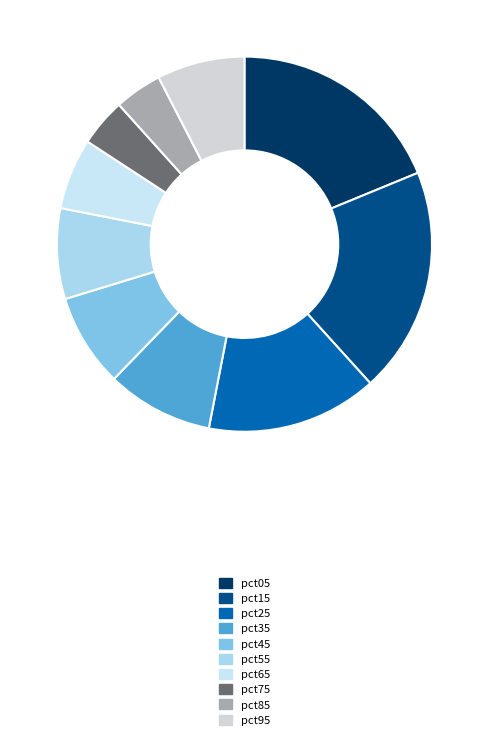

Which slice is the smallest?

pct85